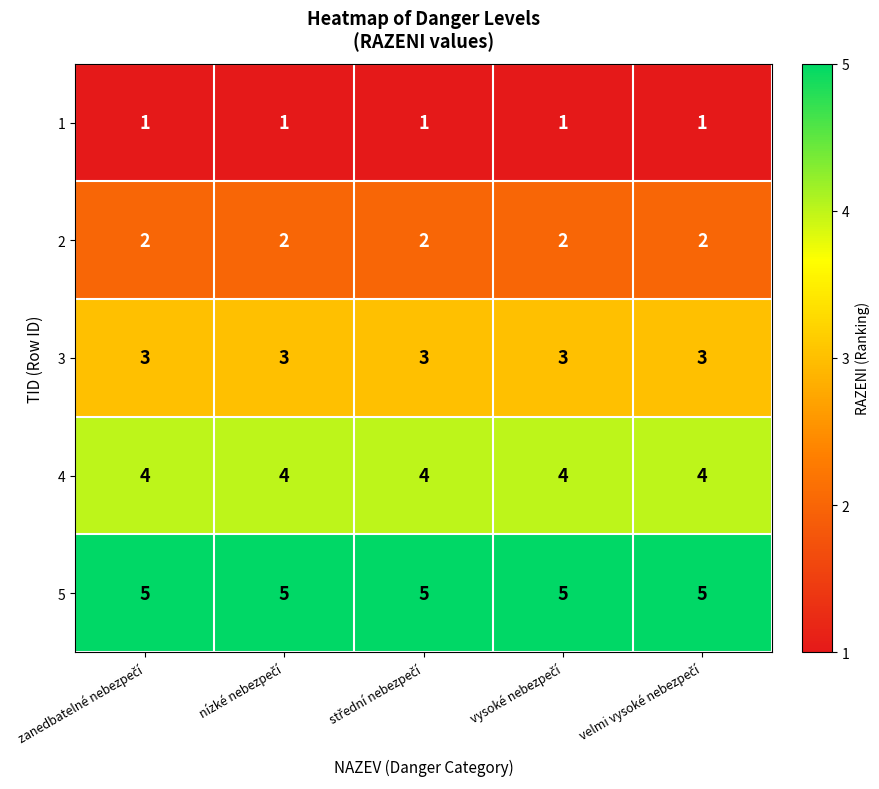

List the series in order of their peak value, highest first.

5, 4, 3, 2, 1